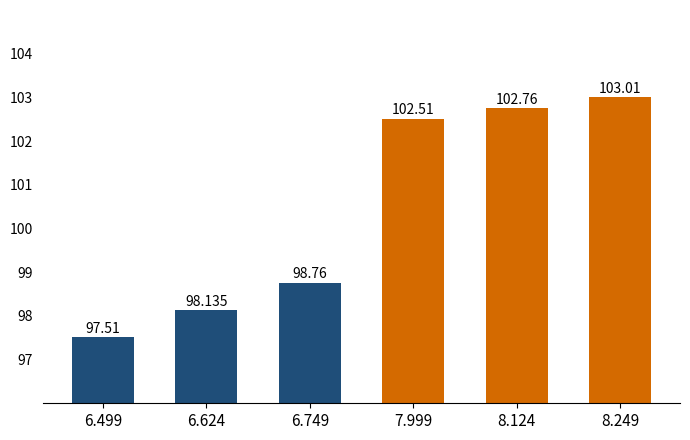

Count the Full Doc (Low Coupon) values in the range 97 to 98.

1